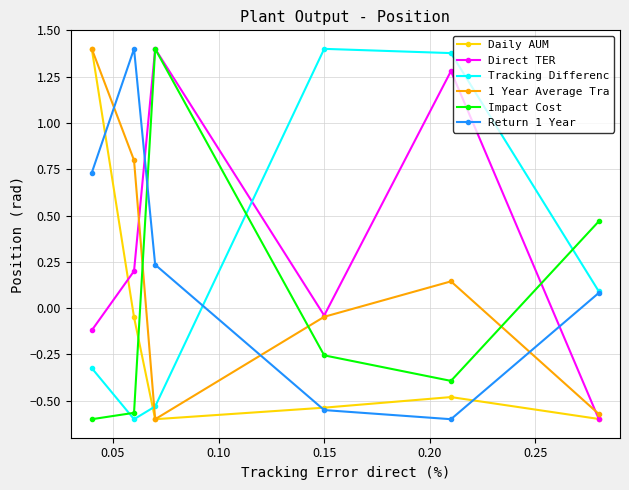

Count the number of categories in the chart.

6